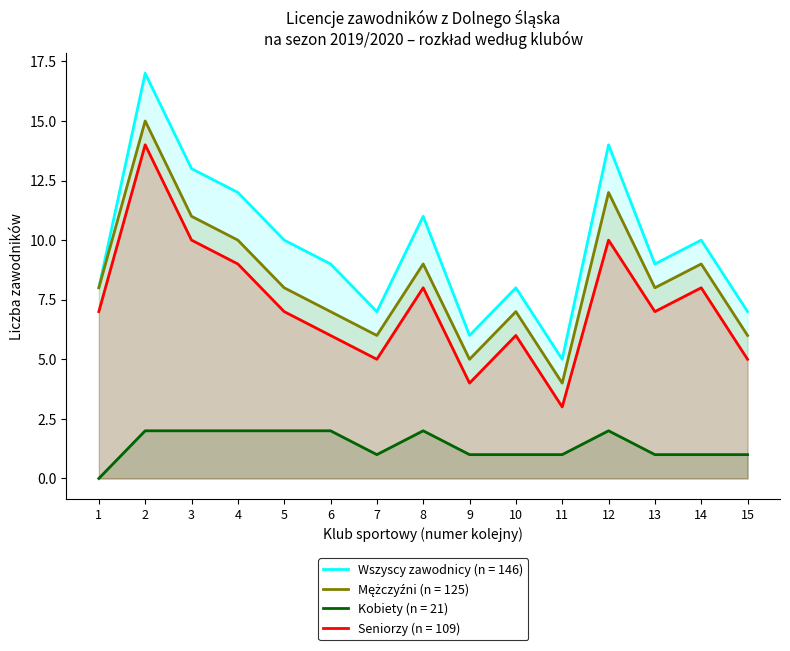

What is the minimum value for Seniorzy (n = 109)?

3